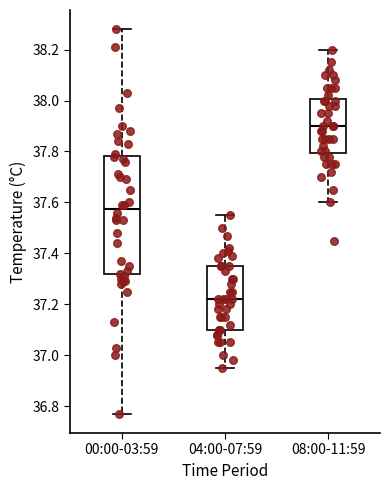

Comparing the boxes themselves (not the whiskers), which one is the tallest?

00:00-03:59